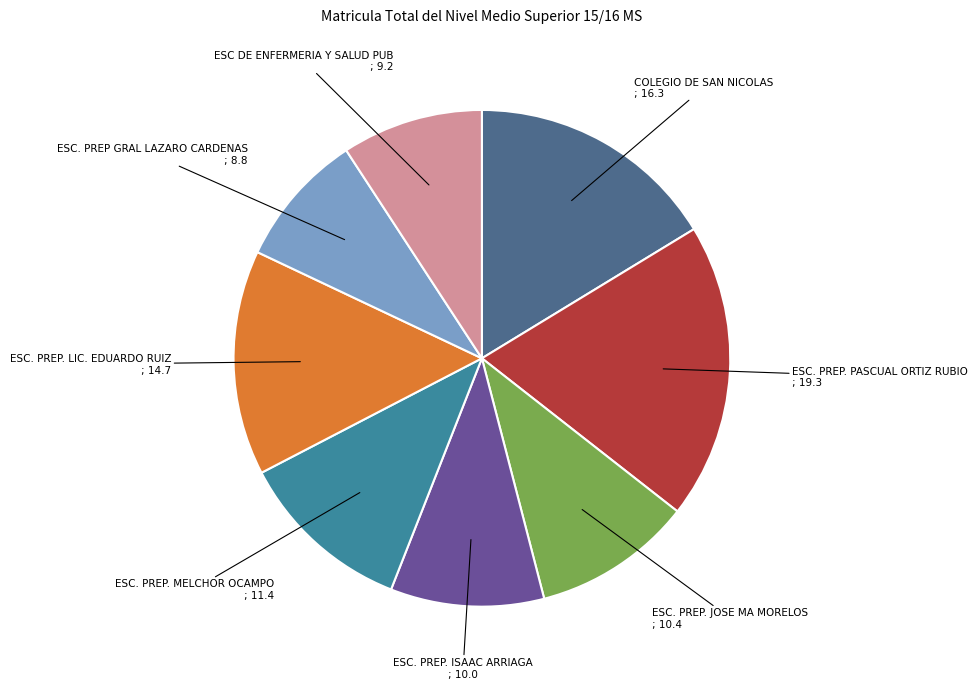

Is the sum of ESC. PREP. JOSE MA MORELOS and ESC DE ENFERMERIA Y SALUD PUB greater than half?

No